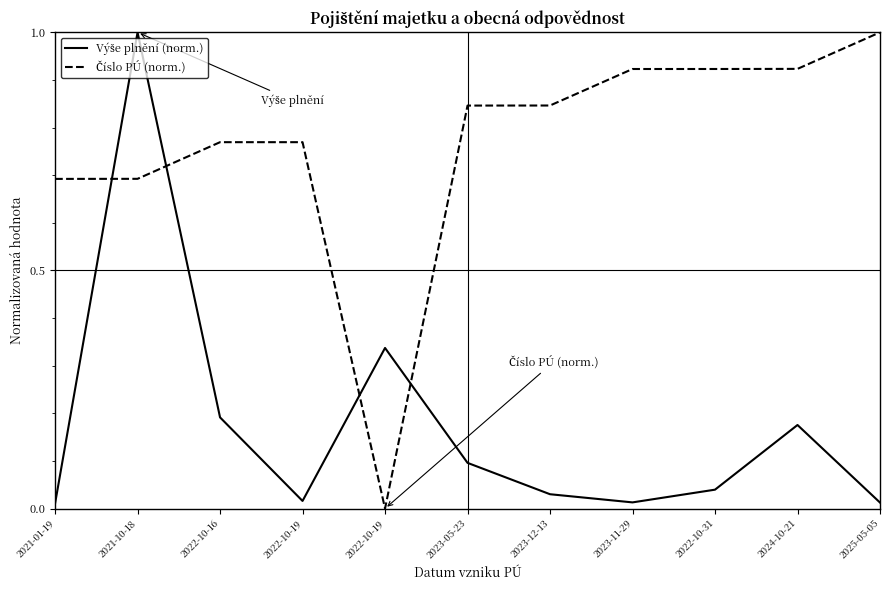

What is the sum of all Číslo PÚ (norm.) values?

8.4